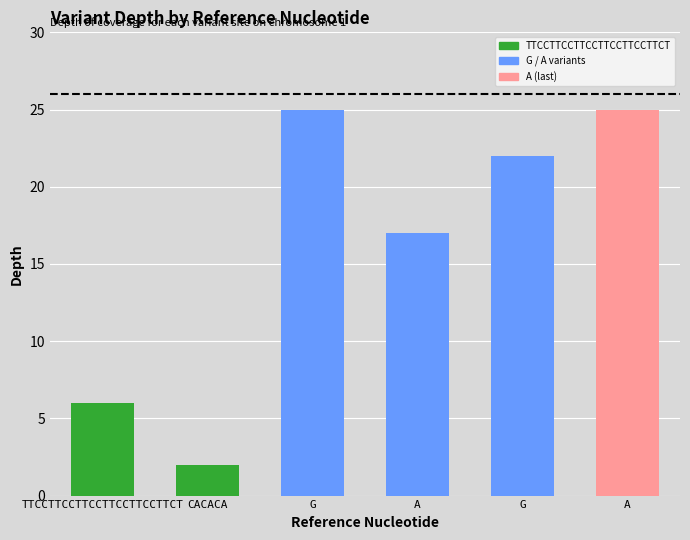

How many categories are shown in the chart?

6